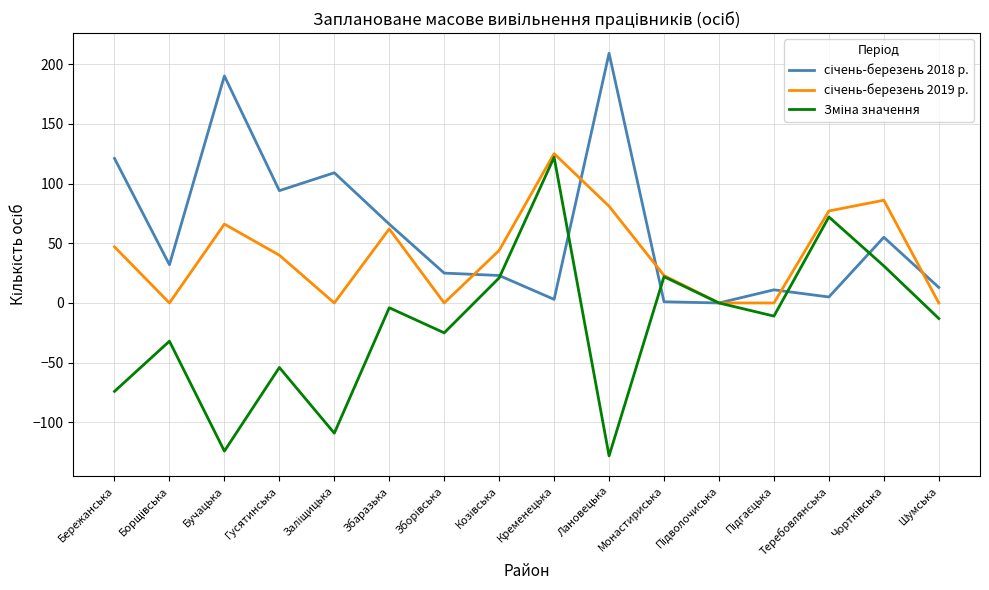

What is the minimum value shown in the chart?

-128